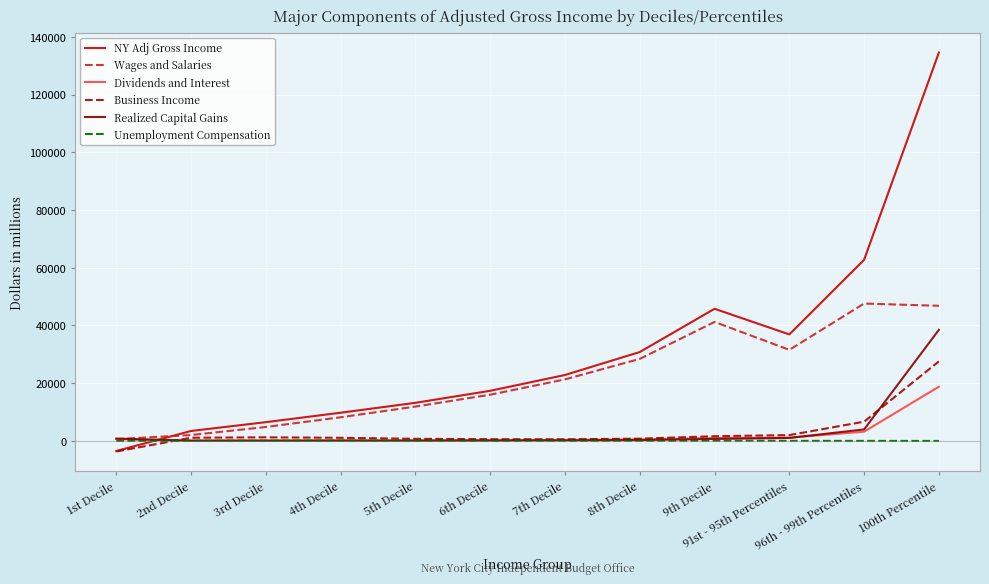

The value of NY Adj Gross Income at 2nd Decile is 3455.2. True or false?

True